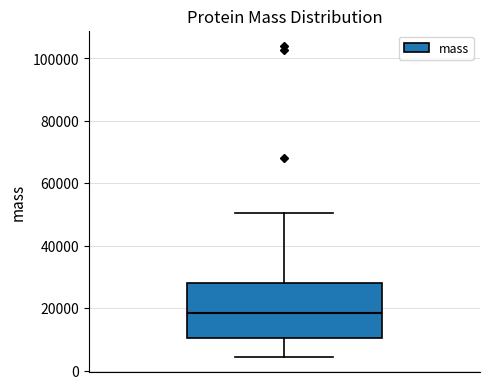

Transcribe this box plot: give where the median line is, the range the box spans, and where the two whiskers end, as read against the y-axis. The values are not printed on the chart, so give them approximately, as read against the axis.

median 18000, box 10000 to 28000, whiskers 4000 to 50000